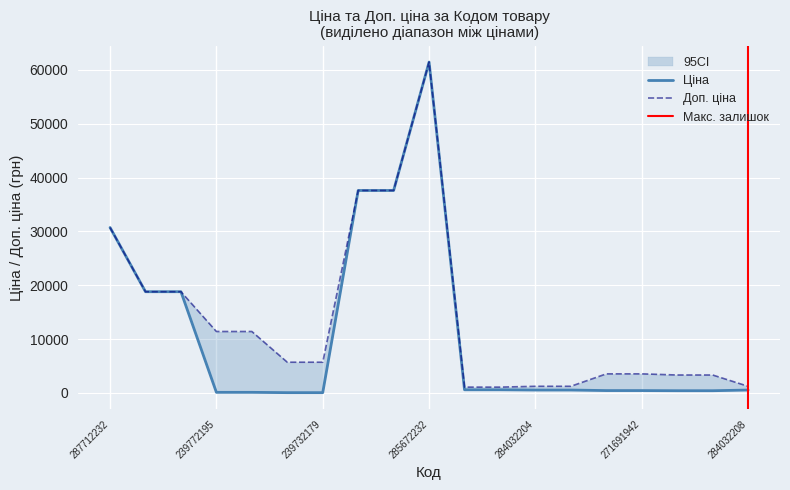

What is the total value across all series at 271691948?

3988.1